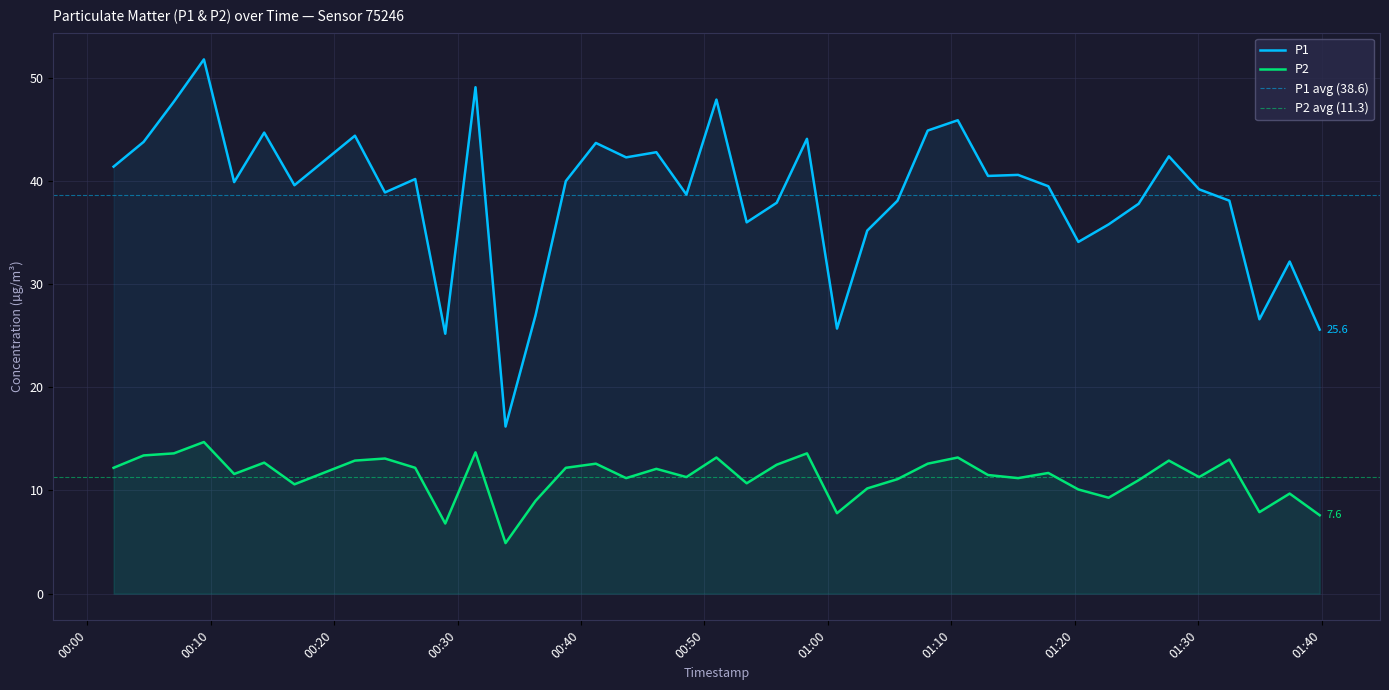

Count the number of data series in this chart.

2